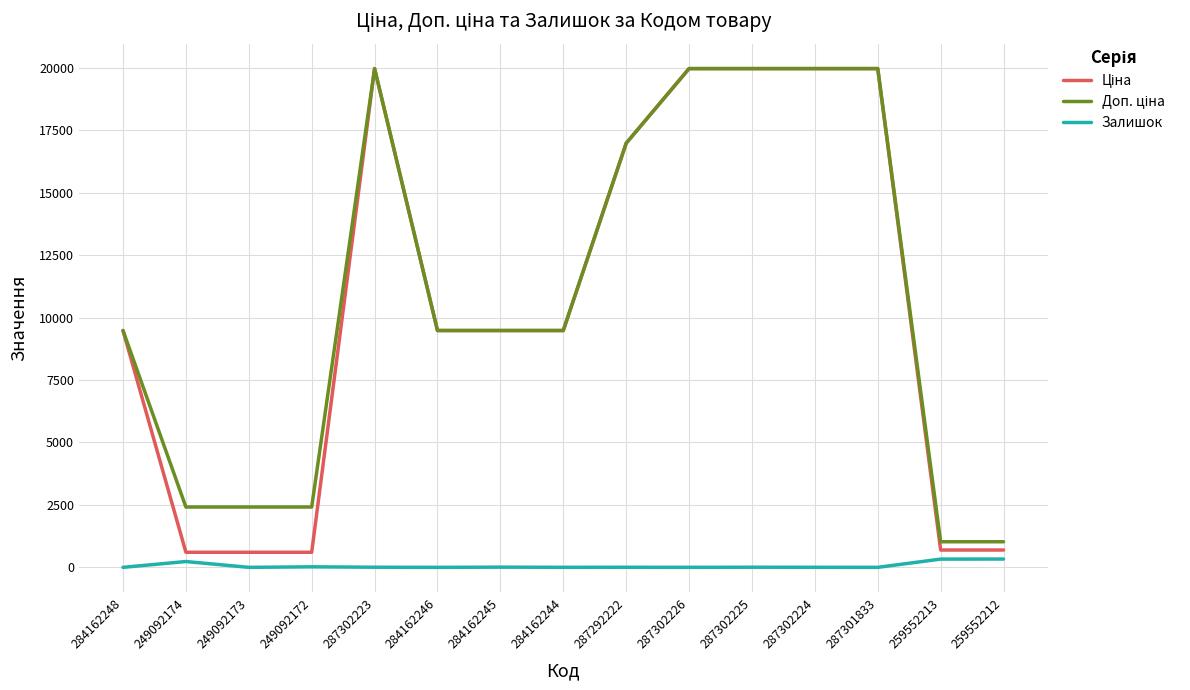

True or false: Залишок has a value of 21.0 at 249092172.

True